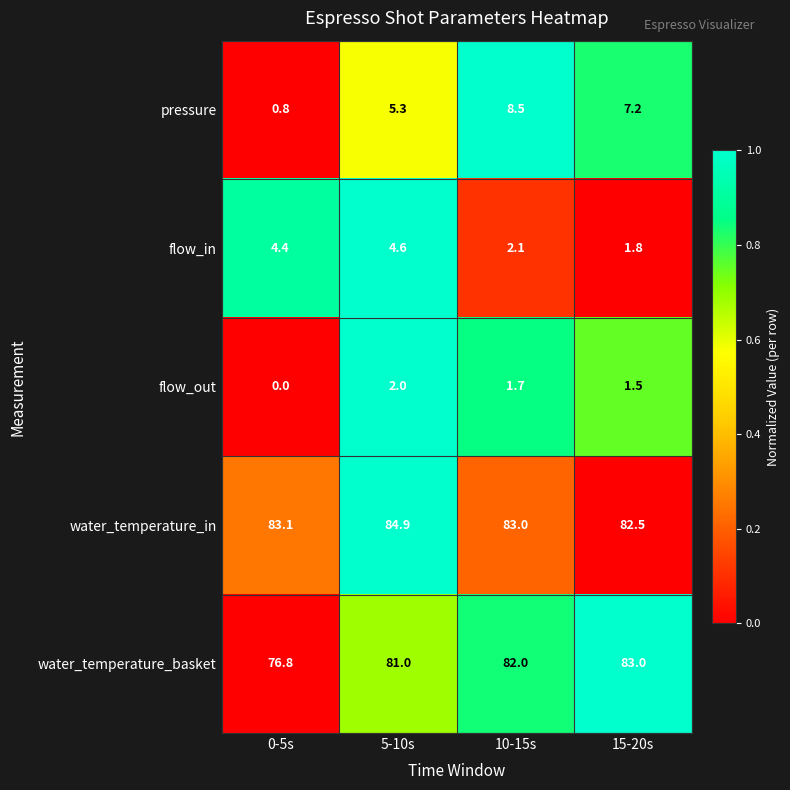

Which series has the widest spread of values?

pressure